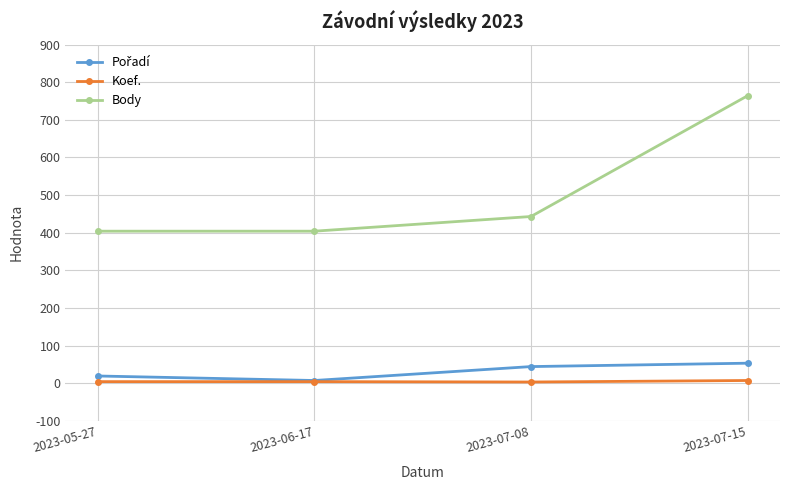

True or false: Body has more than 1 interior local peaks.

False